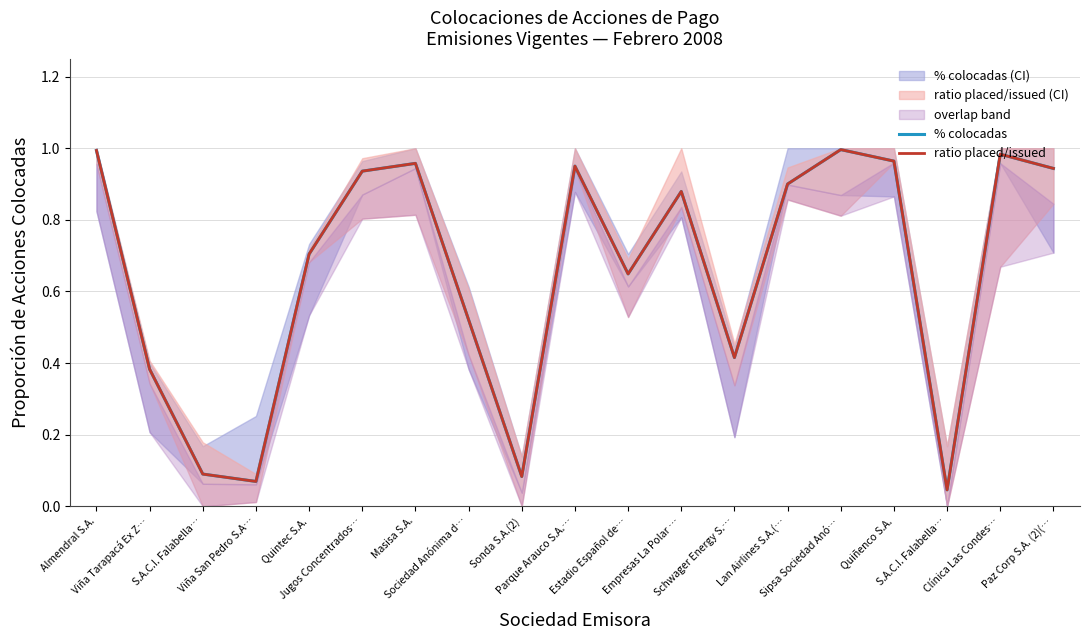

Reading left to right, extract all data points from this chart.

% colocadas: 1.0	0.4	0.1	0.1	0.7	0.9	1.0	0.5	0.1	0.9	0.6	0.9	0.4	0.9	1.0	1.0	0.0	1.0	0.9
ratio placed/issued: 1.0	0.4	0.1	0.1	0.7	0.9	1.0	0.5	0.1	0.9	0.6	0.9	0.4	0.9	1.0	1.0	0.0	1.0	0.9